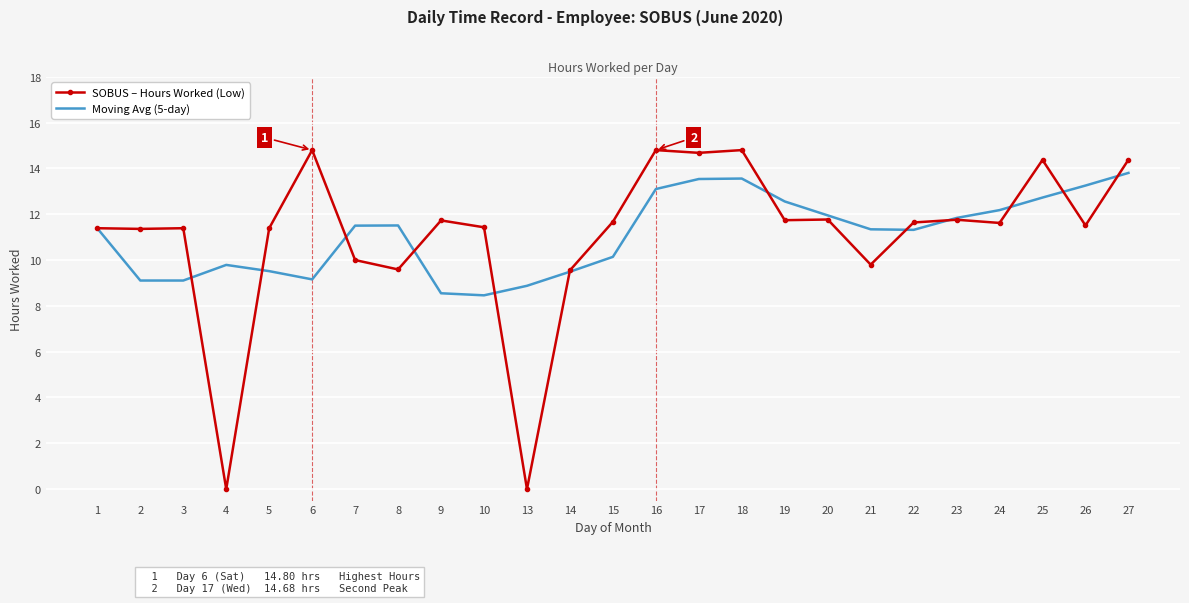

Between 13 and 18, which series saw the biggest shift?

SOBUS – Hours Worked (Low)